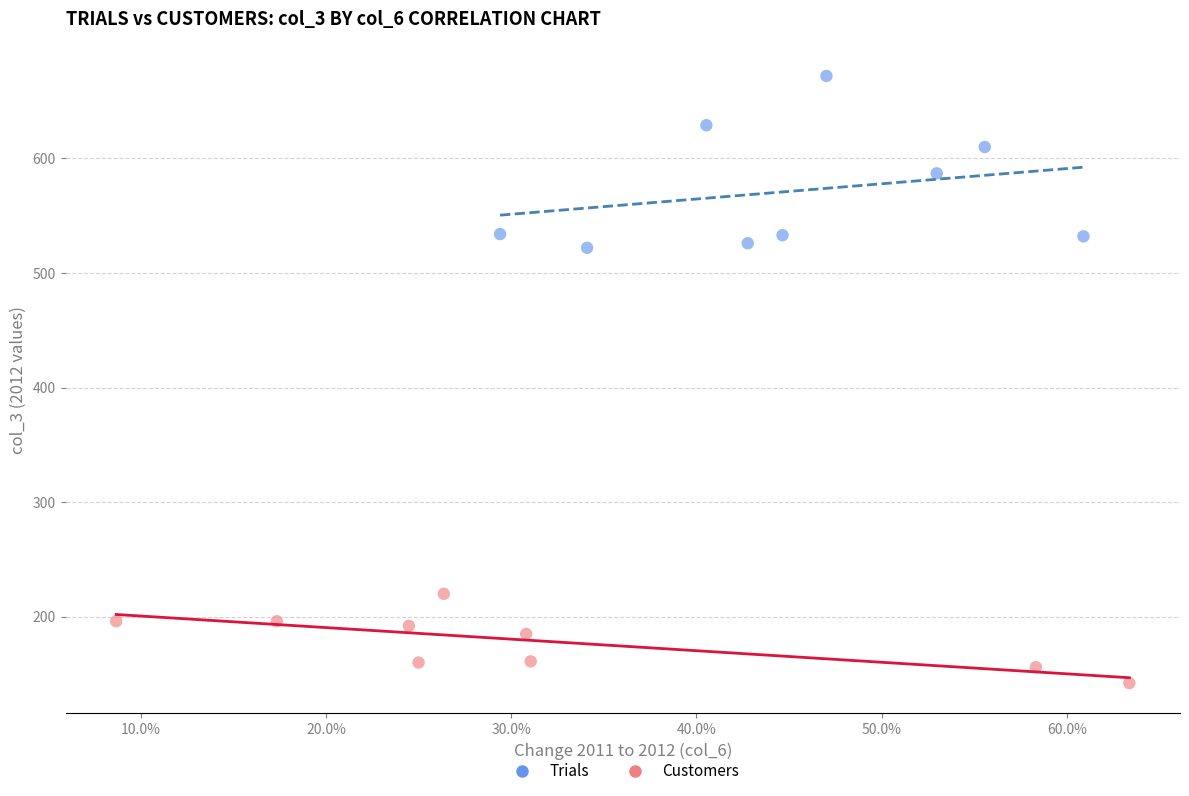

Which series contains the highest Y value?

Trials